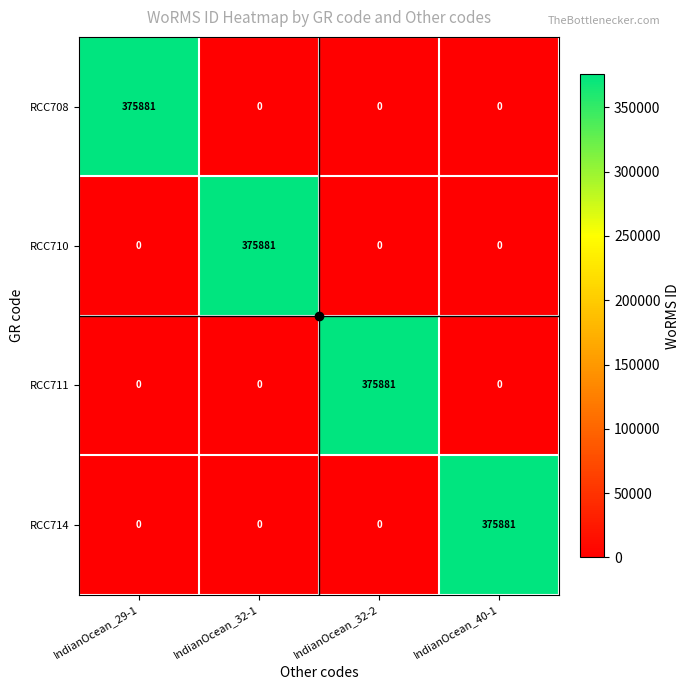

How many series are shown in this chart?

4